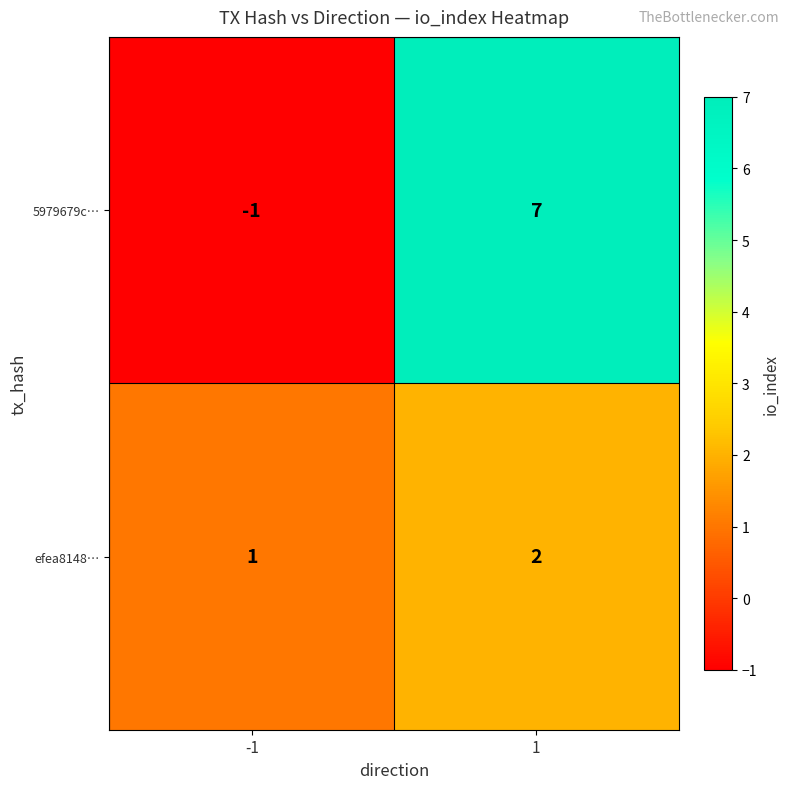

Reading left to right, what are all the values shown in this chart?

5979679c…: -1=-1	1=7
efea8148…: -1=1	1=2